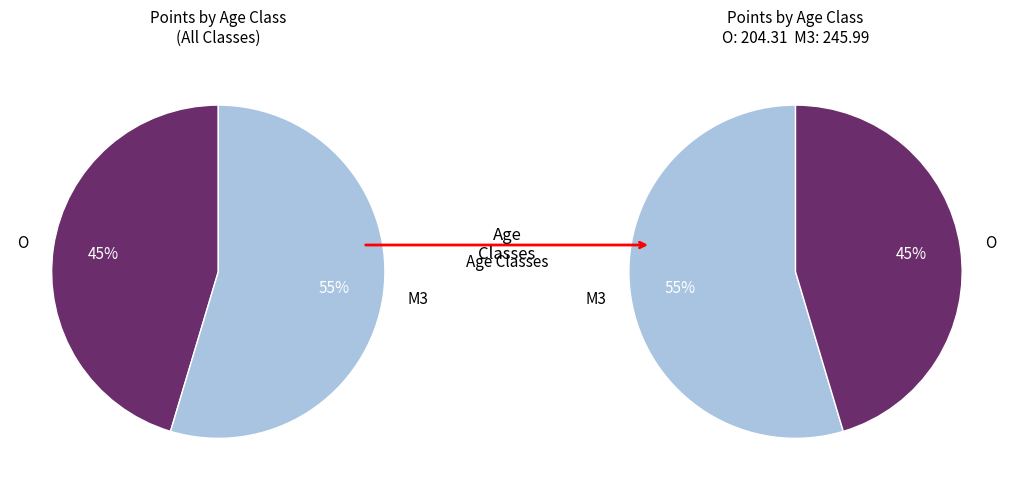

What is the total percentage of M3 and O?

100.0%